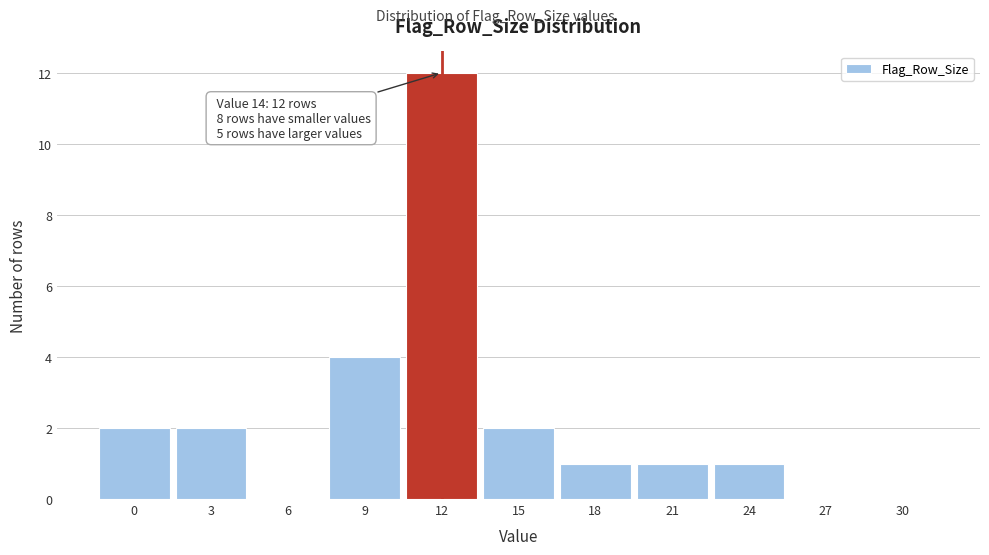

Reading left to right, extract all data points from this chart.

0=2	3=2	6=0	9=4	12=12	15=2	18=1	21=1	24=1	27=0	30=0